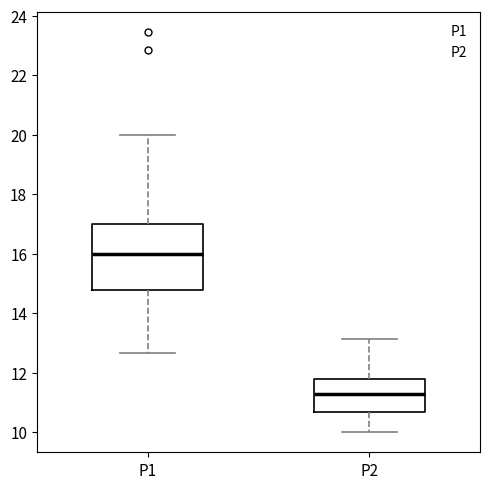

Reading left to right, transcribe this box plot: for each box, give where its median line is, the range the box spans, and where its two whiskers end, as read against the y-axis. The values are not printed on the chart, so give them approximately, as read against the axis.

P1: median 16.0, box 14.8 to 17.0, whiskers 12.6 to 20.0
P2: median 11.4, box 10.6 to 11.8, whiskers 10.0 to 13.2